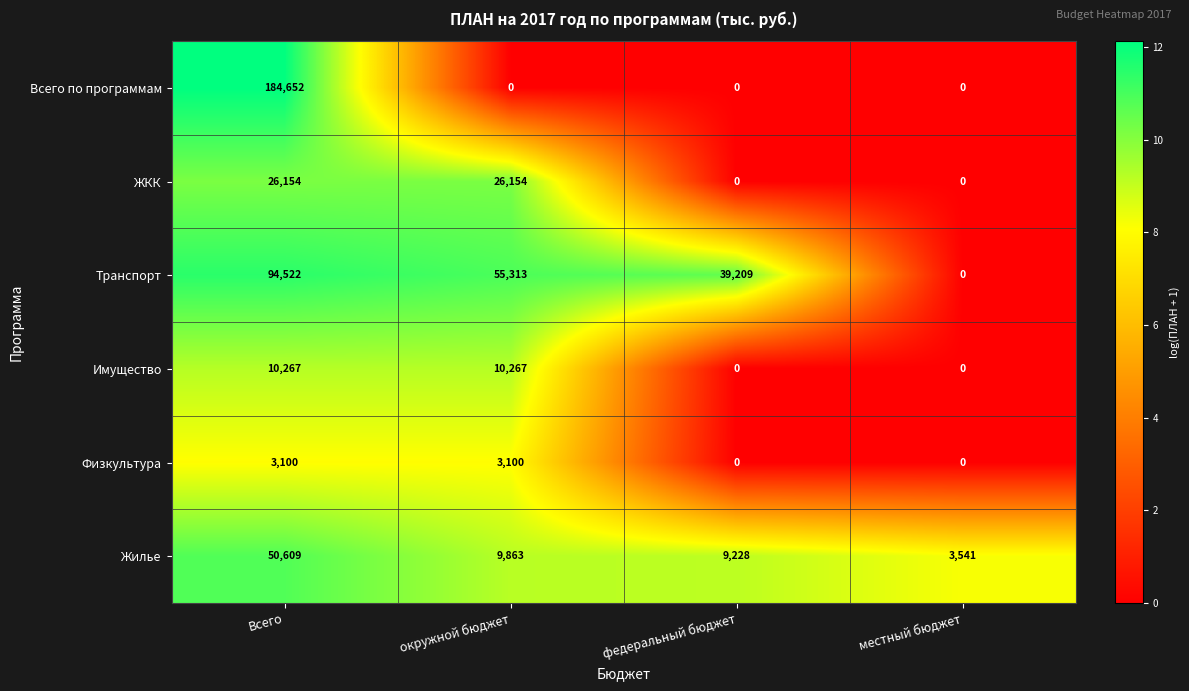

Rank the series by their maximum value, from highest to lowest.

Всего по программам, Транспорт, Жилье, ЖКК, Имущество, Физкультура